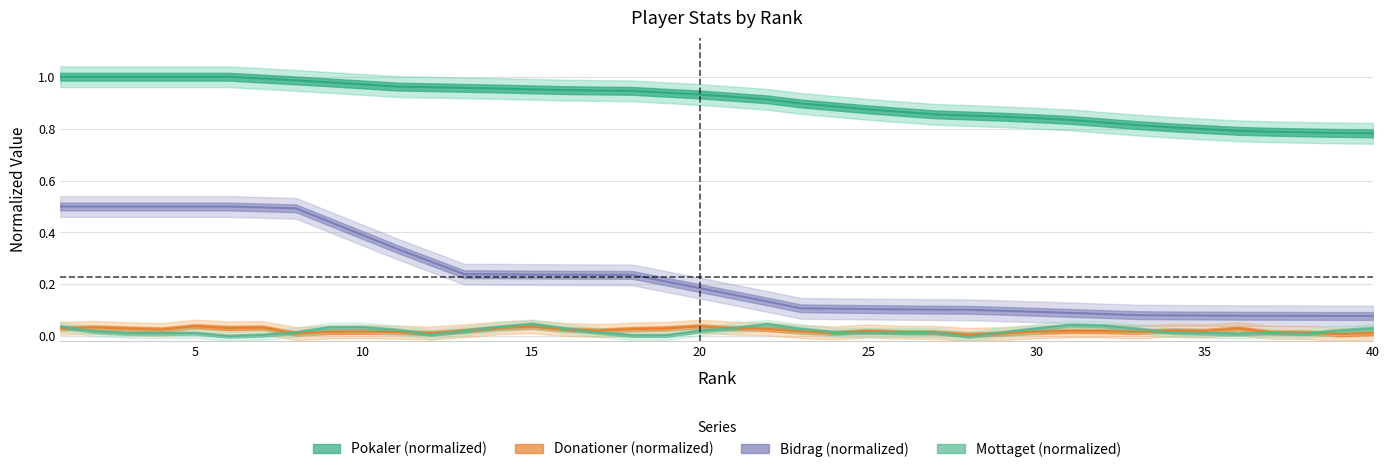

The value of Bidrag at 15 is 0.2. True or false?

True